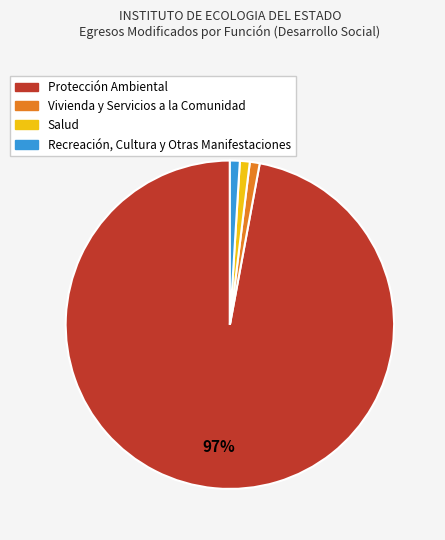

Count the number of slices in the pie.

4